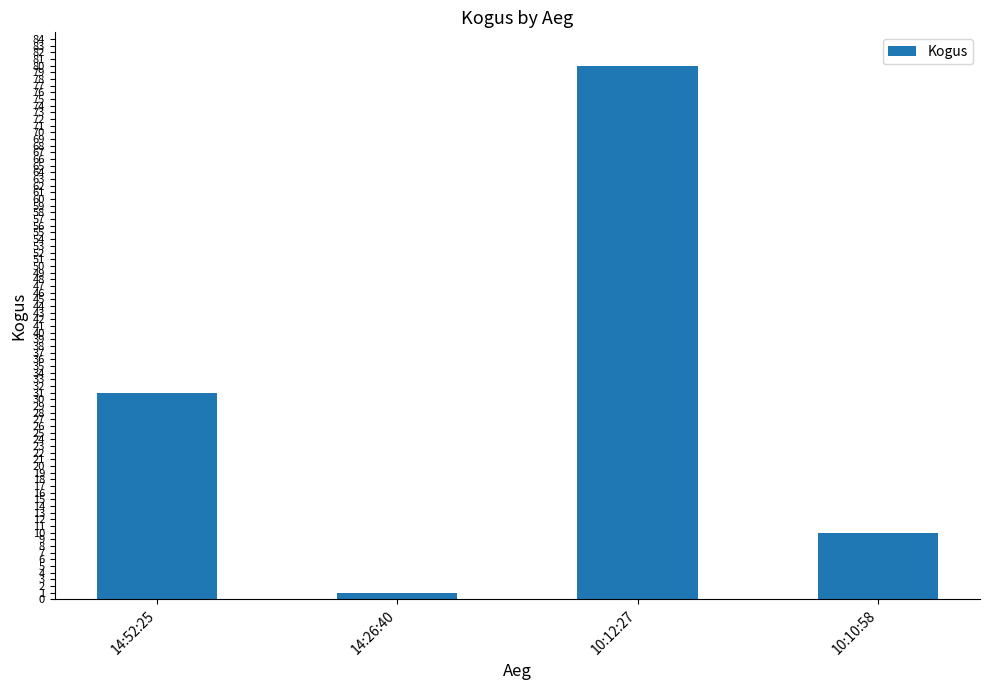

How many values are between 10 and 80?

3